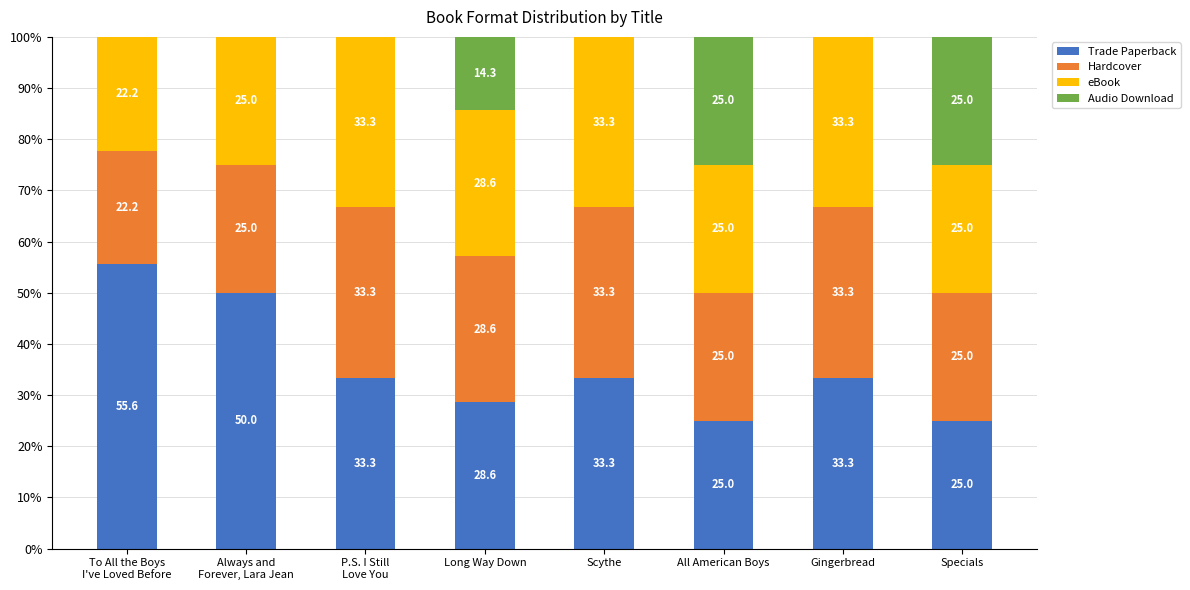

What is the total value across all series at Specials?

100.0